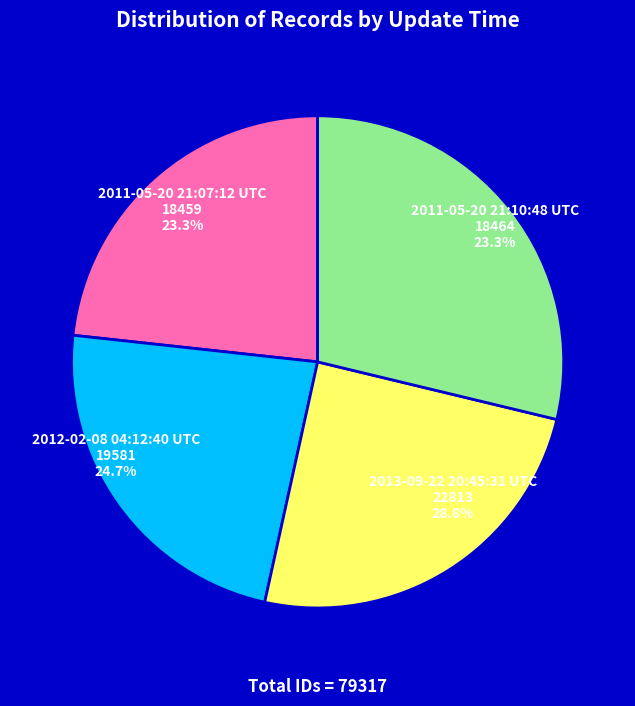

How many segments does this pie chart have?

4